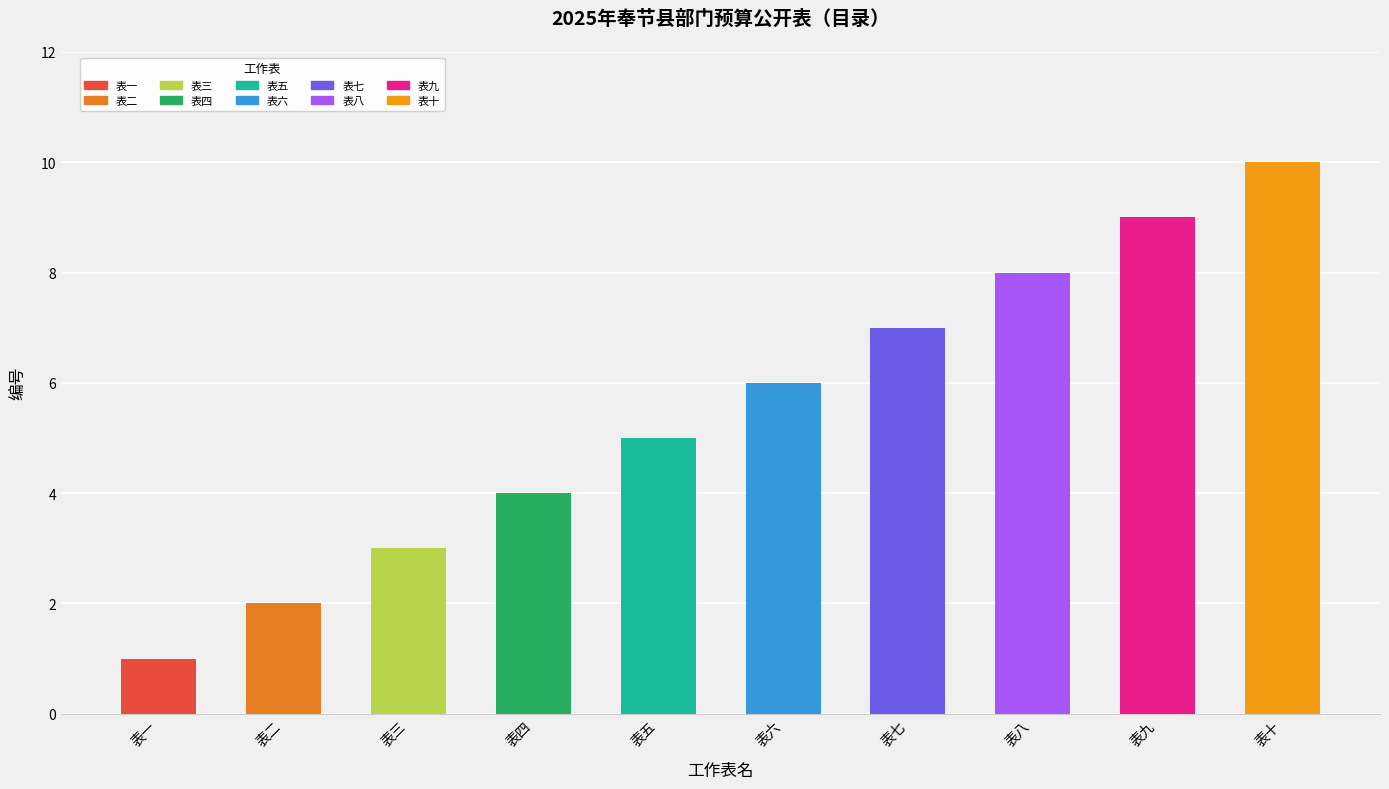

Reading left to right, transcribe all the data shown in this chart.

1	2	3	4	5	6	7	8	9	10